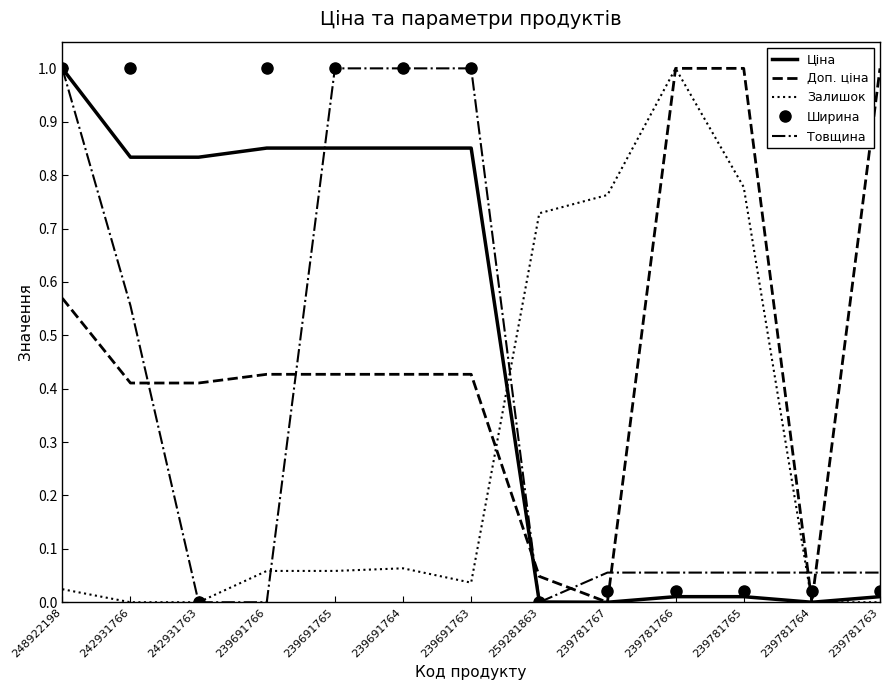

At which category is the sum across all series the highest?

248922198